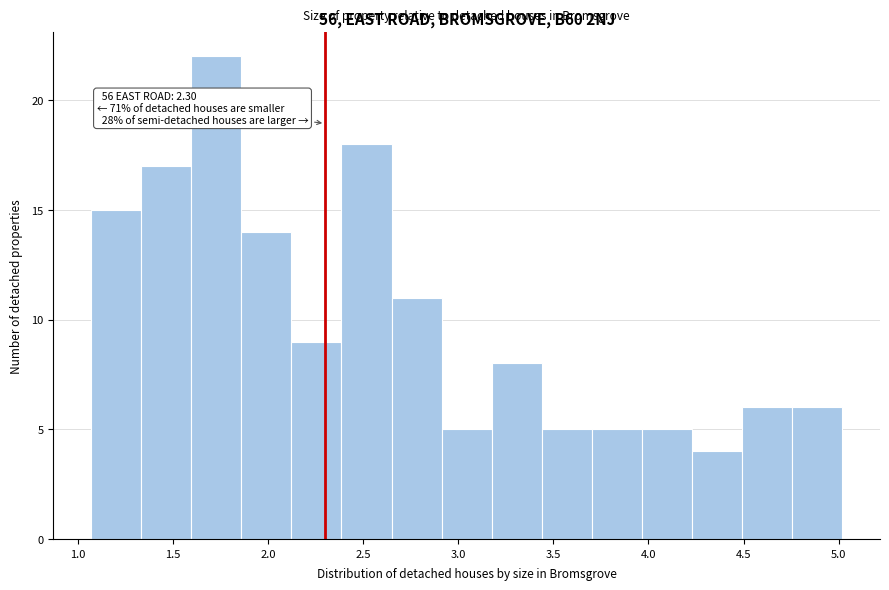

Which range on the x-axis has the tallest bar?

1.60 to 1.85